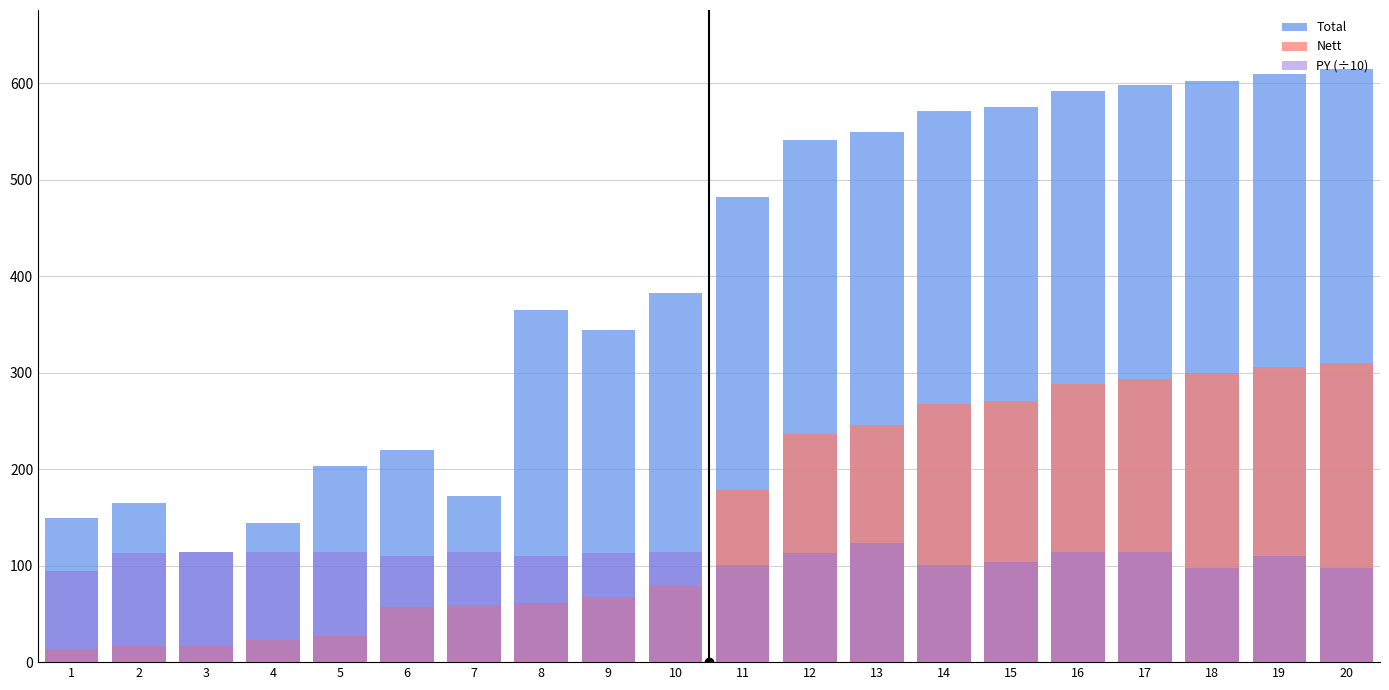

What is the value of the PY (÷10) bar at the 15th from the left?

103.6